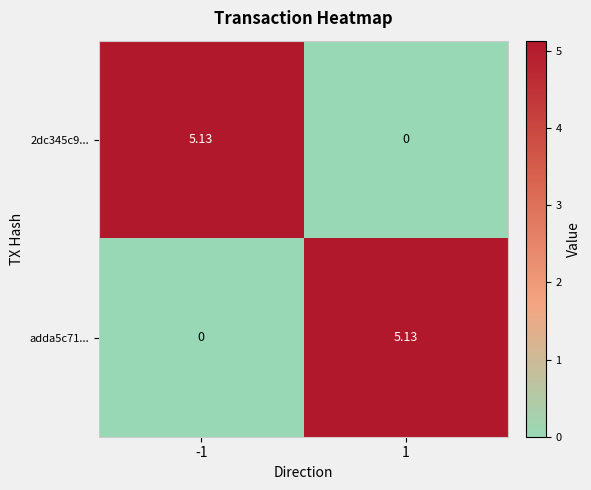

At how many categories does at least one series exceed 0?

2